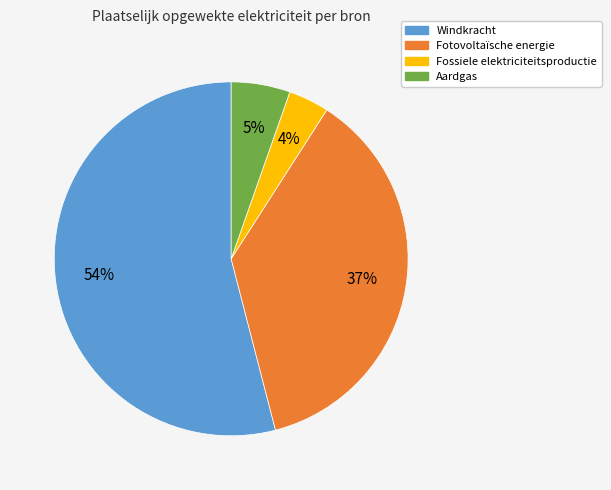

The Fossiele elektriciteitsproductie slice represents 4% of the pie. True or false?

True